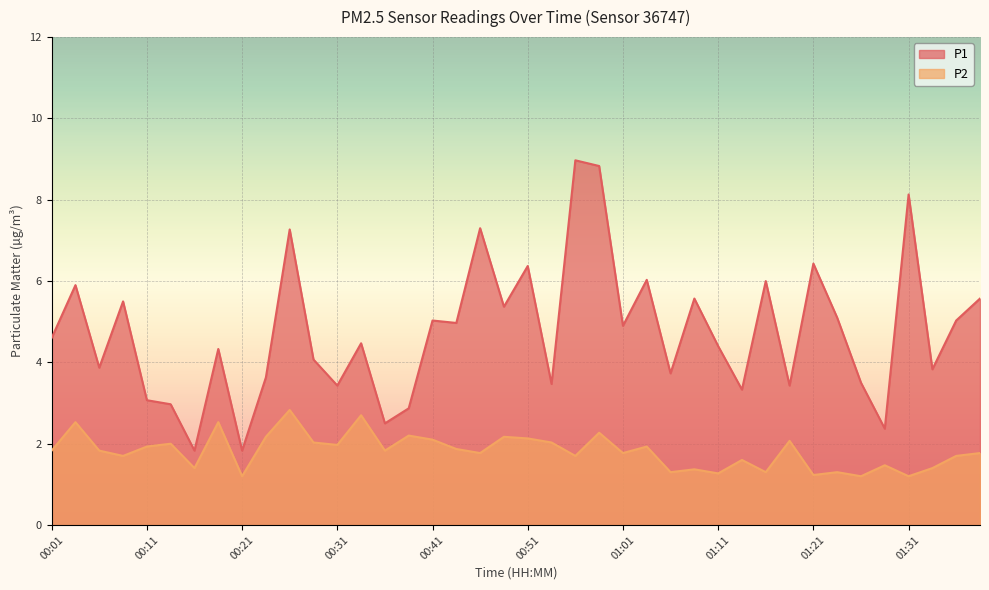

Which series has the largest total across all categories?

P1